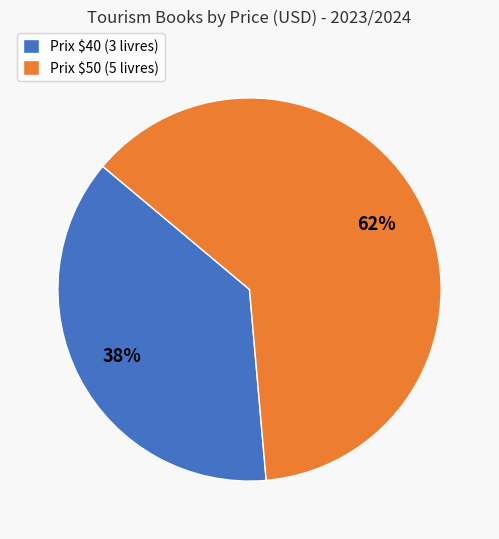

How many segments does this pie chart have?

2